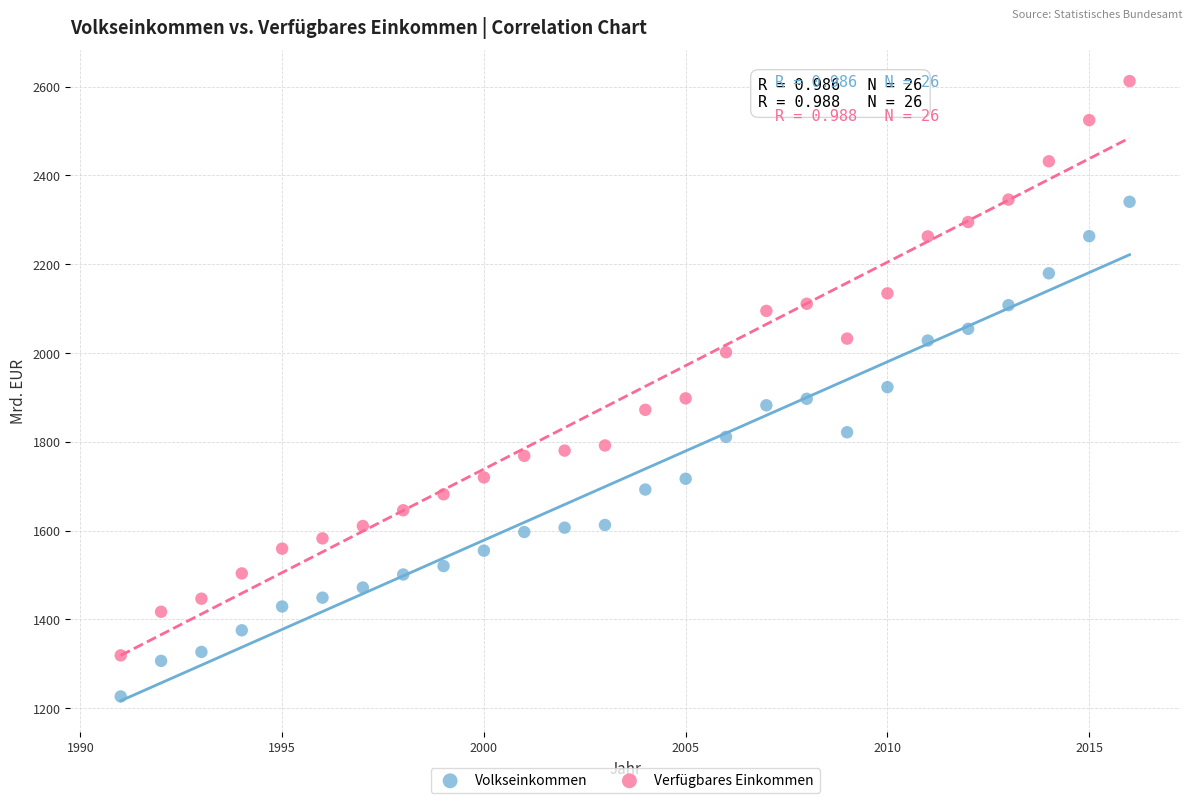

Which series contains the highest Y value?

Verfügbares Einkommen